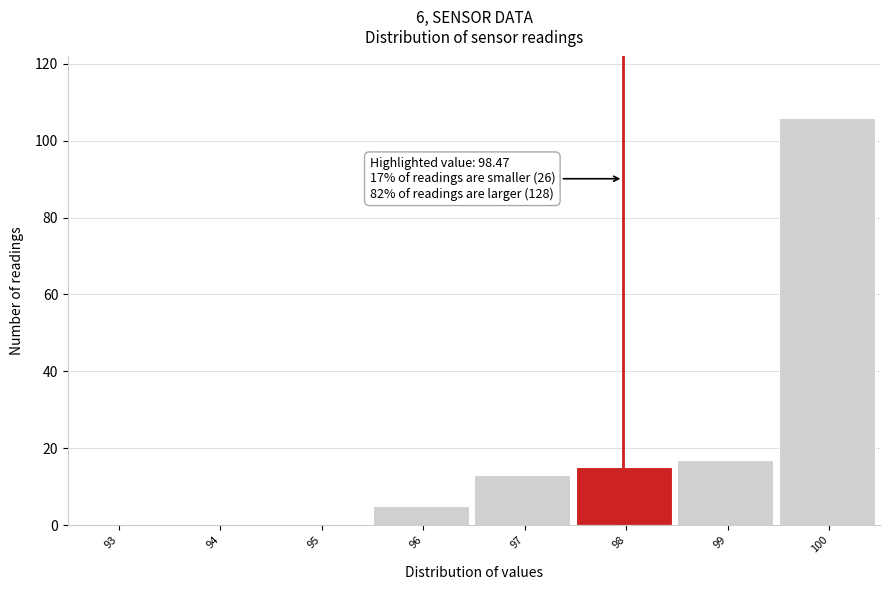

Reading right to left, transcribe all the data shown in this chart.

100=106	99=17	98=15	97=13	96=5	95=0	94=0	93=0